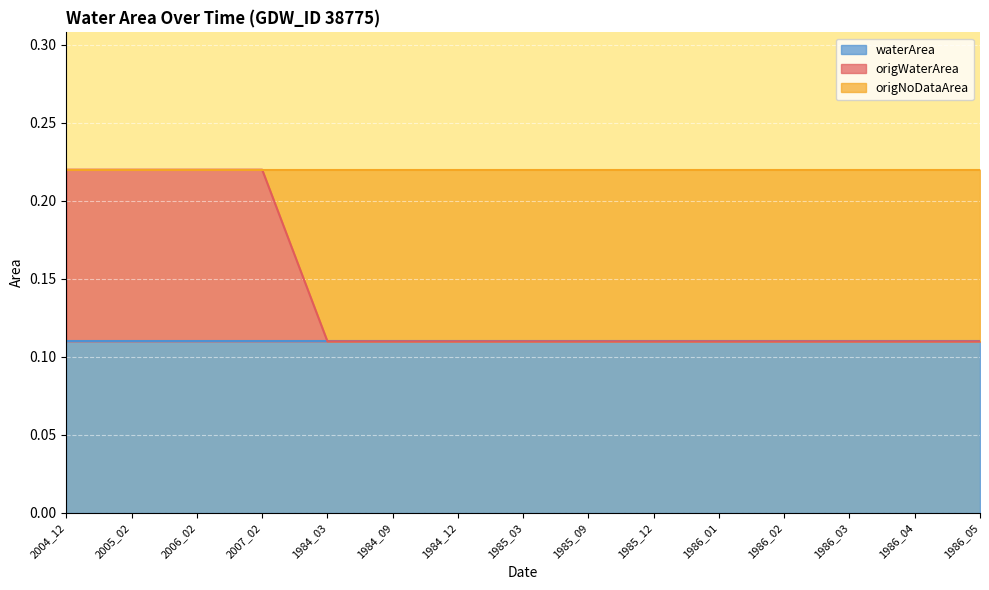

Which series has the widest spread of values?

origWaterArea